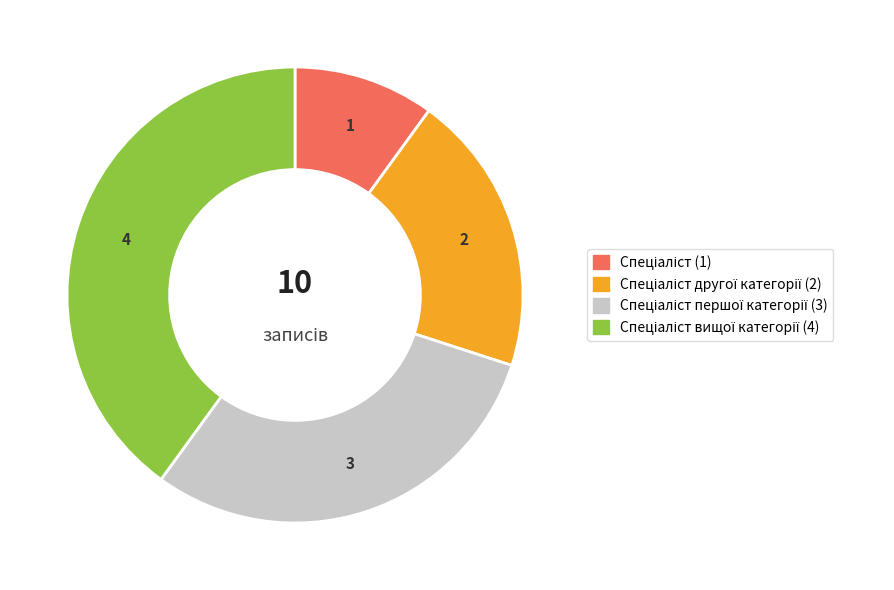

Does any single category account for the majority?

No